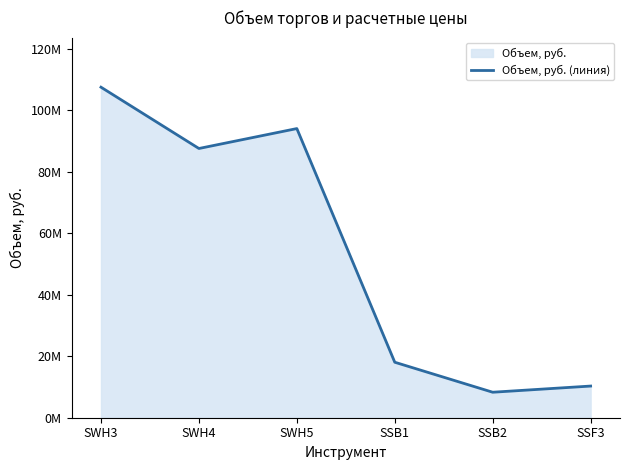

True or false: the data shows 87569740.7 at SWH4.

True